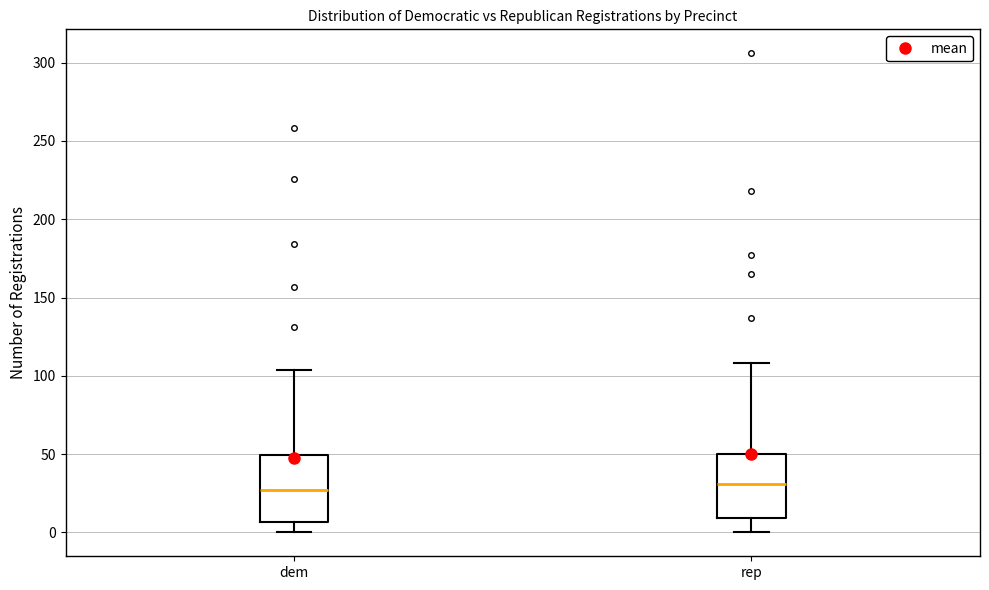

Where is the lower edge of the box for rep on the y-axis? The values are not printed on the chart, so give them approximately, as read against the axis.

10